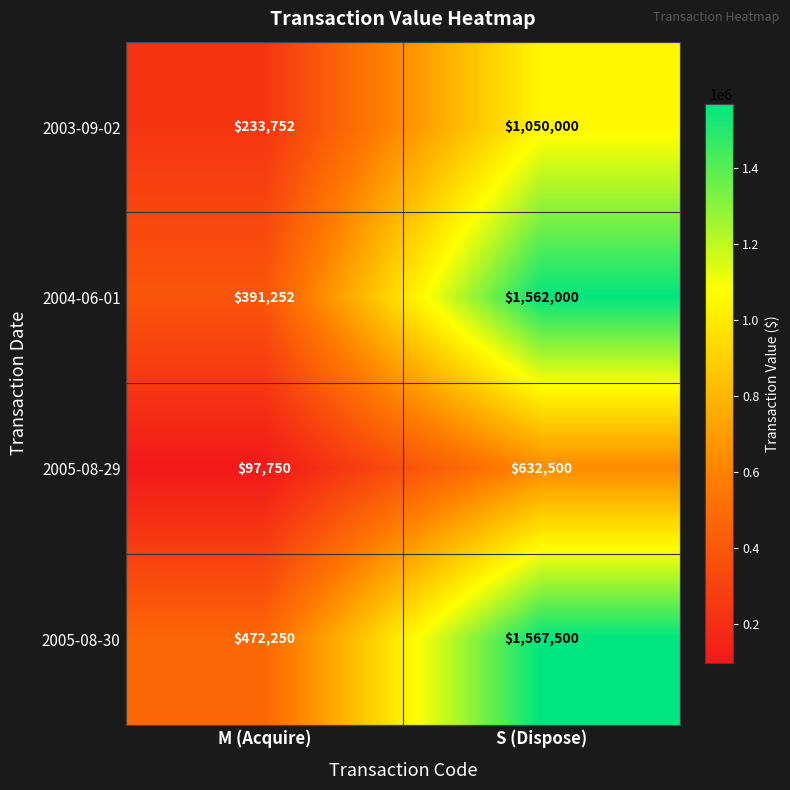

Reading right to left, list all the values displayed in this chart.

2003-09-02: S (Dispose)=1050000	M (Acquire)=233752
2004-06-01: S (Dispose)=1562000	M (Acquire)=391252
2005-08-29: S (Dispose)=632500	M (Acquire)=97750
2005-08-30: S (Dispose)=1567500	M (Acquire)=472250